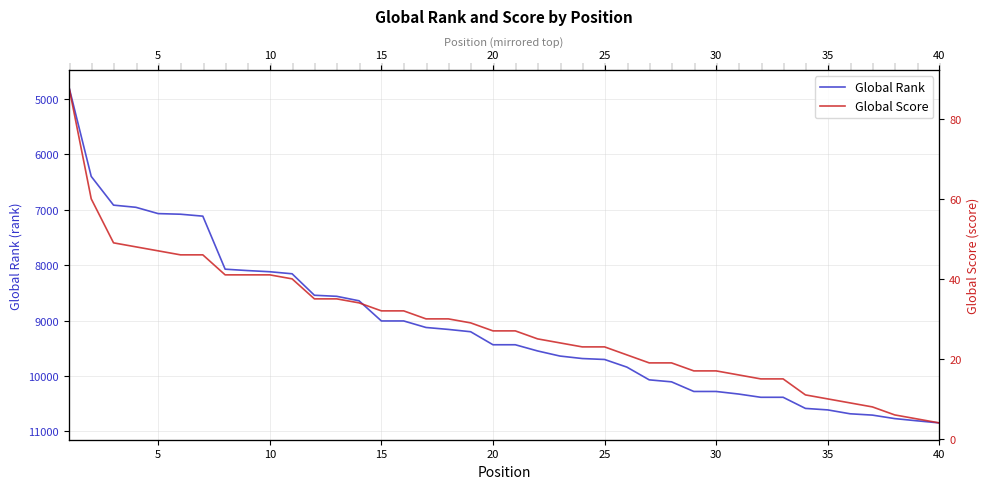

Reading left to right, extract all data points from this chart.

Global Rank: 4778	6397	6916	6955	7069	7080	7115	8073	8098	8119	8156	8544	8563	8644	9008	9008	9126	9161	9203	9438	9438	9550	9642	9687	9704	9842	10072	10108	10282	10282	10328	10387	10387	10588	10615	10685	10709	10772	10812	10850
Global Score: 88	60	49	48	47	46	46	41	41	41	40	35	35	34	32	32	30	30	29	27	27	25	24	23	23	21	19	19	17	17	16	15	15	11	10	9	8	6	5	4